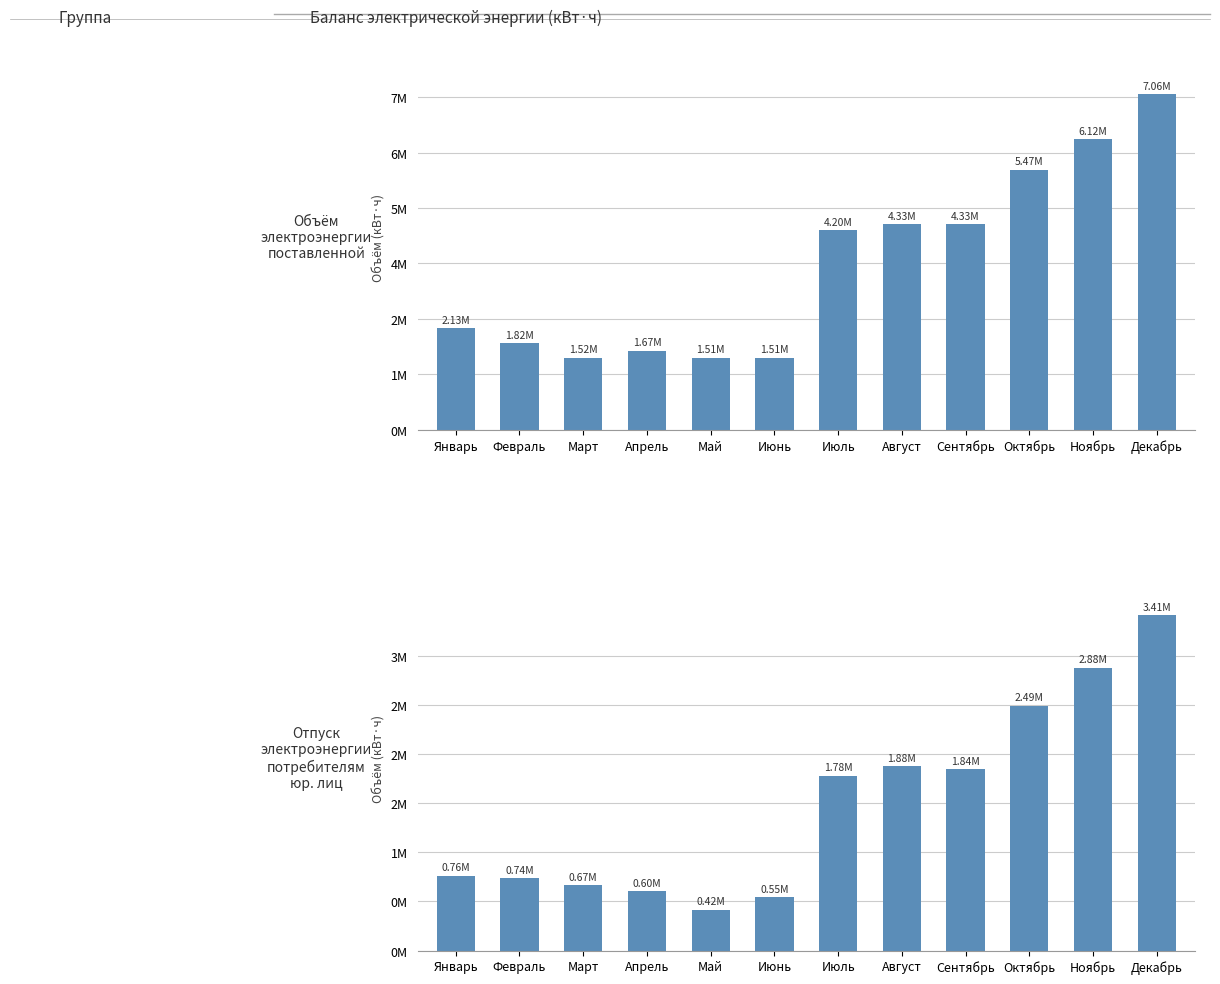

Reading left to right, what are all the values shown in this chart?

Объём электроэнергии поставленной: Январь=2132028	Февраль=1816200	Март=1520260	Апрель=1666724	Май=1514760	Июнь=1514280	Июль=4204883	Август=4329536	Сентябрь=4326101	Октябрь=5472015	Ноябрь=6119361	Декабрь=7059824
Отпуск электроэнергии потребителям юр. лиц: Январь=763371	Февраль=735865	Март=668426	Апрель=604050	Май=416272	Июнь=545903	Июль=1781820	Август=1876983	Сентябрь=1843760	Октябрь=2490652	Ноябрь=2877585	Декабрь=3413933